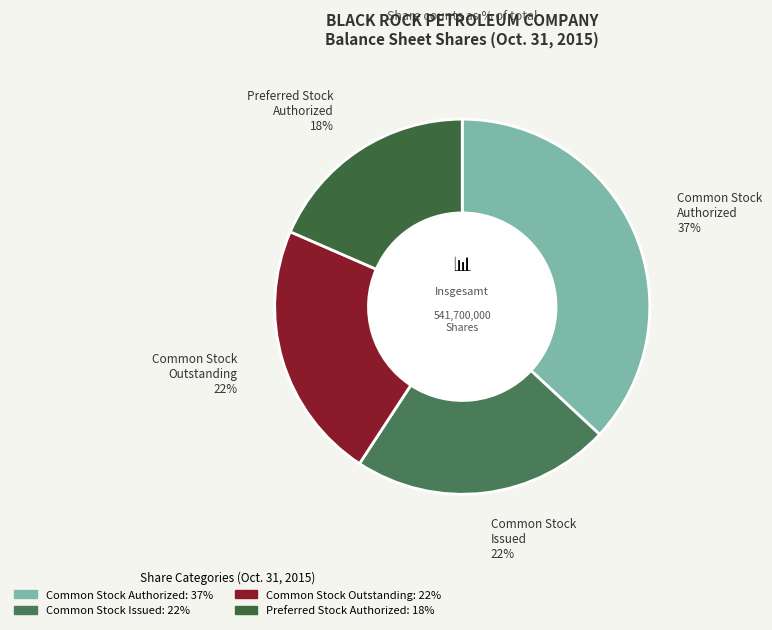

Which slice is the largest?

Common Stock Authorized